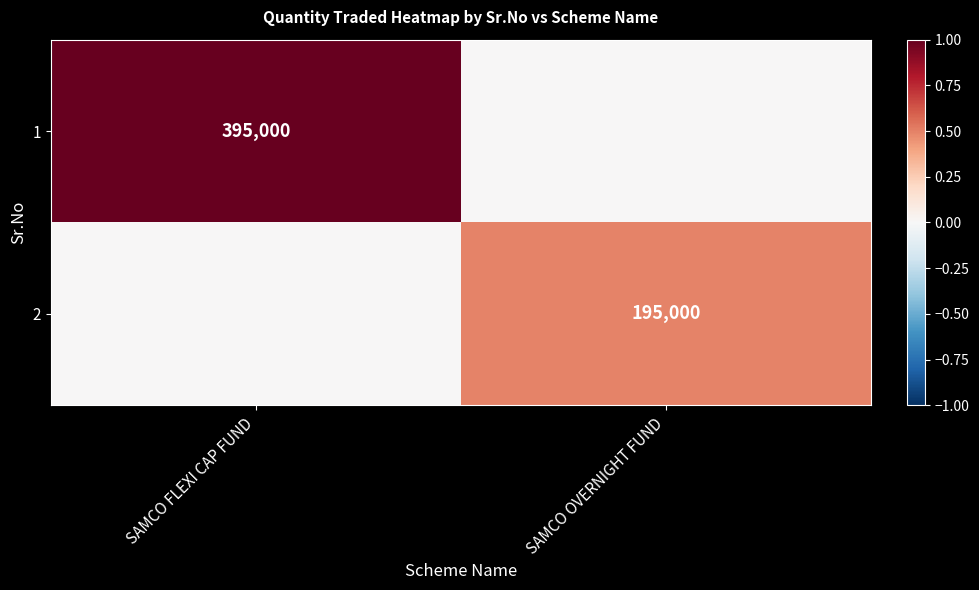

True or false: 2 has a value of 195000 at SAMCO OVERNIGHT FUND.

True